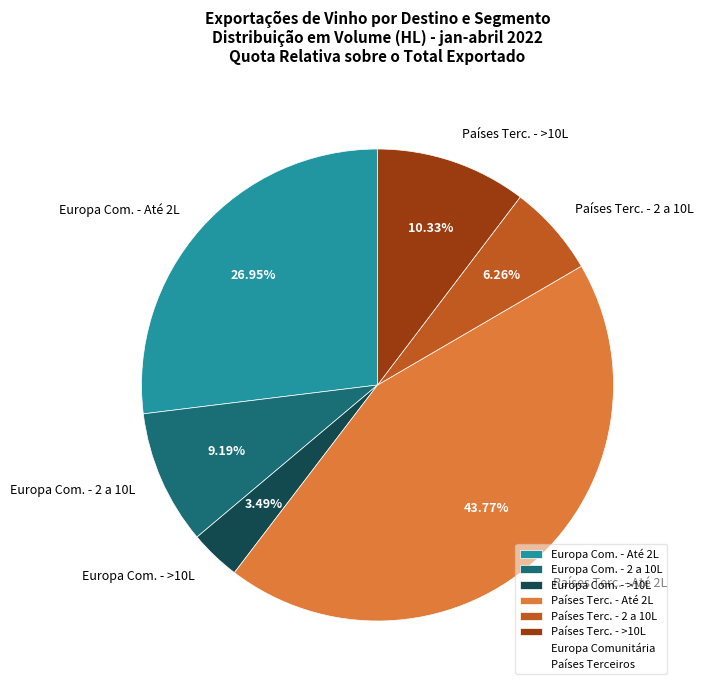

Which slice is the largest?

Países Terc. - Até 2L